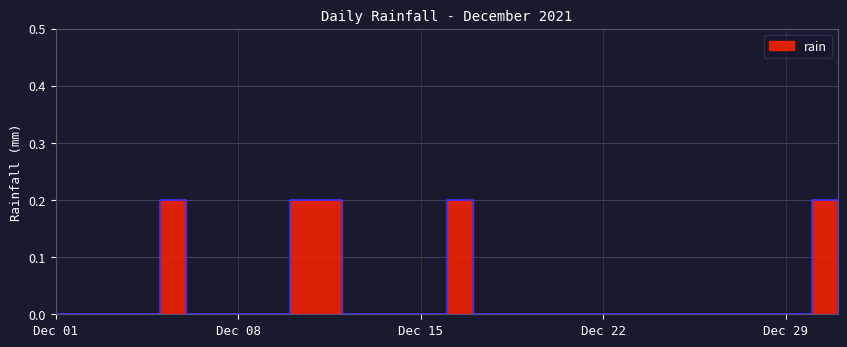

Is it true that the value at 2021-12-17 is 0.0?

True